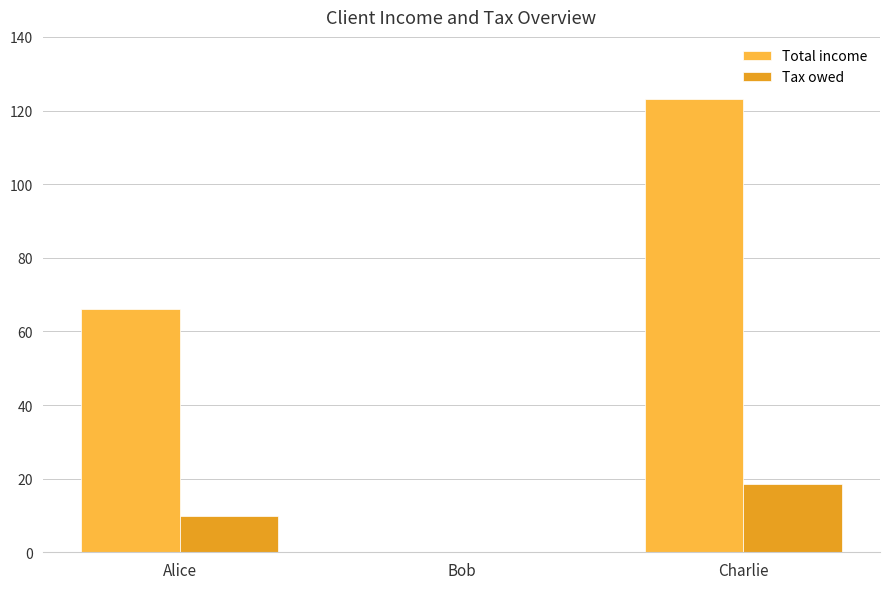

Count the number of categories in the chart.

3